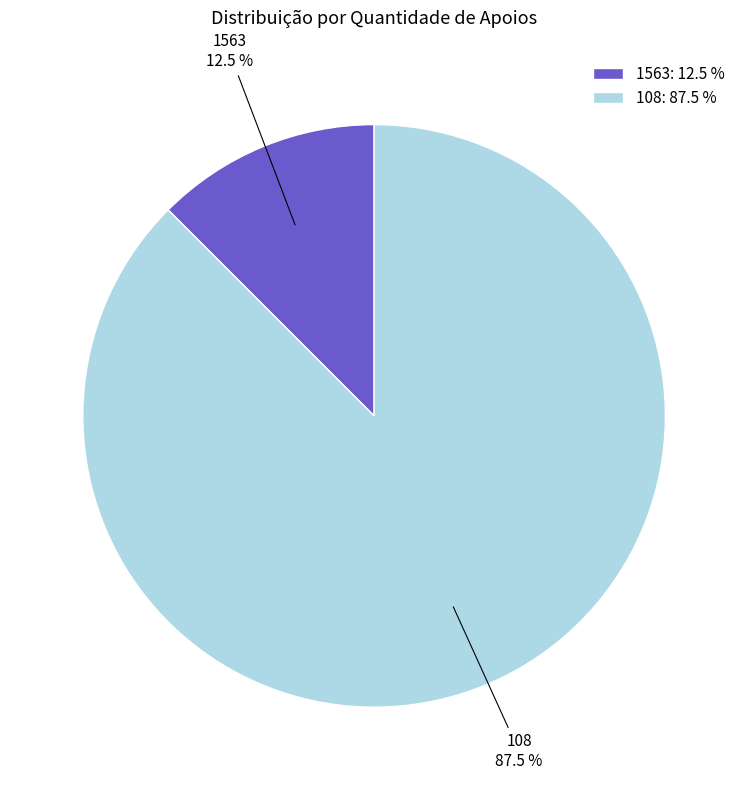

To the nearest percent, what is the difference between the 1563 and 108 slice percentages?

75%